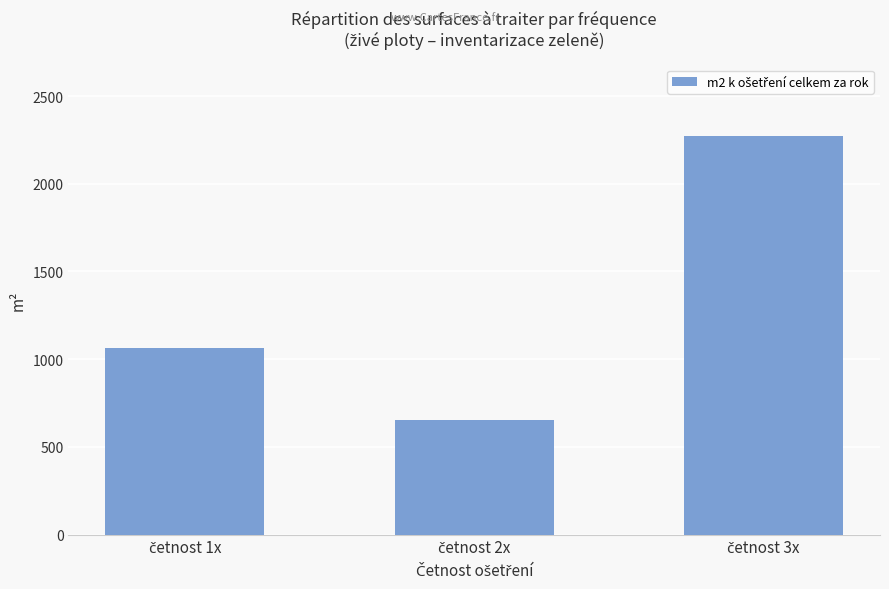

What is the sum of all values?

3986.5